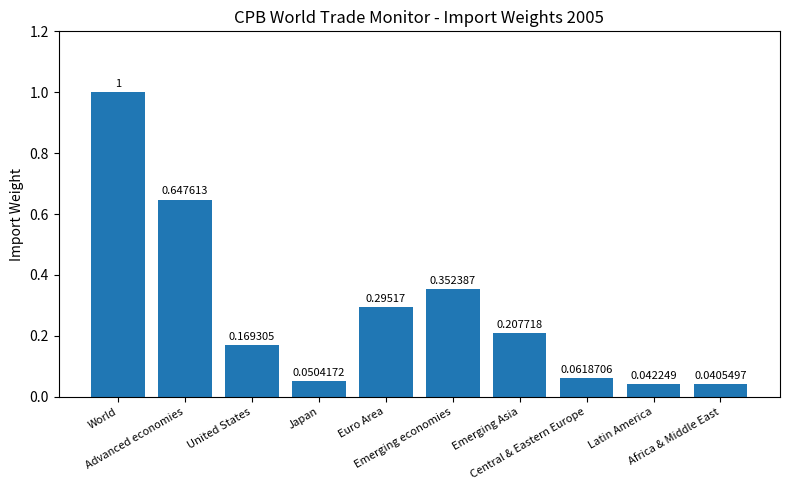

What position from the left is Euro Area?

5